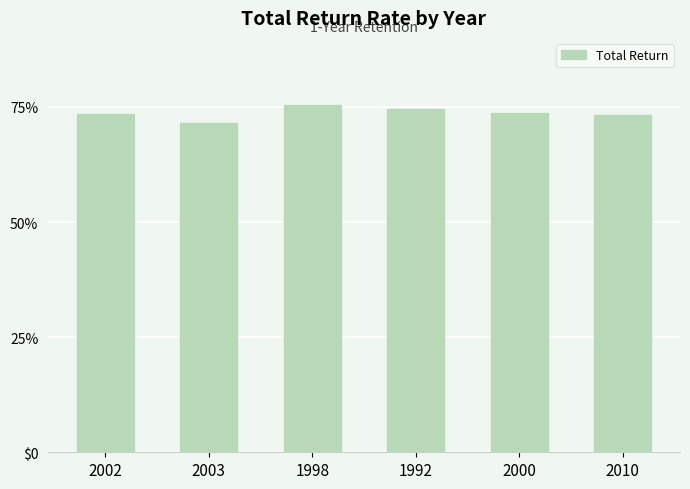

Where is the data nearest to the value 0?

2003